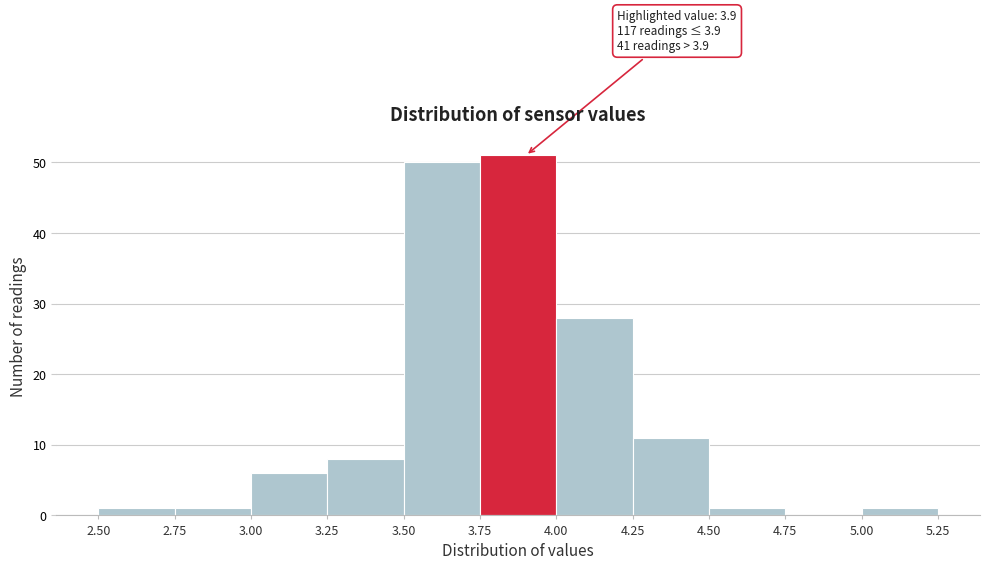

Over which range of the x-axis is the bar tallest?

3.75 to 4.00